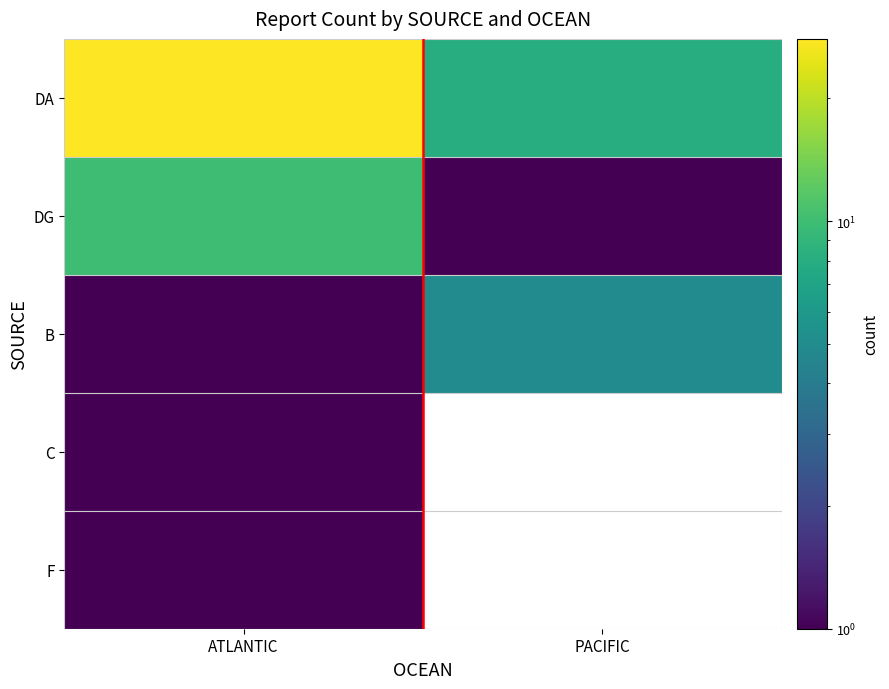

Which label corresponds to the largest value in the chart?

ATLANTIC